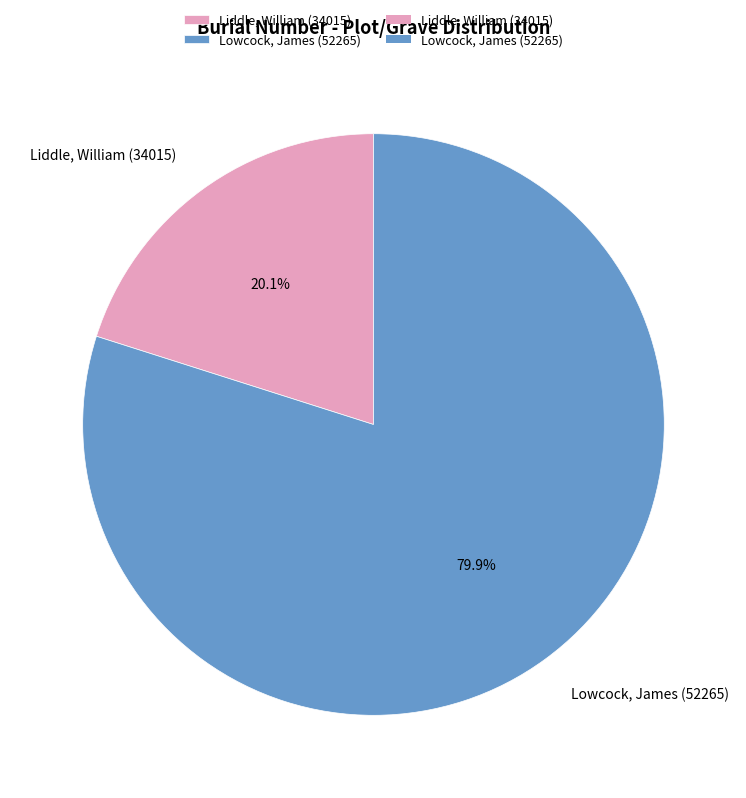

To the nearest percent, what is the combined percentage of Lowcock, James (52265) and Liddle, William (34015)?

100%